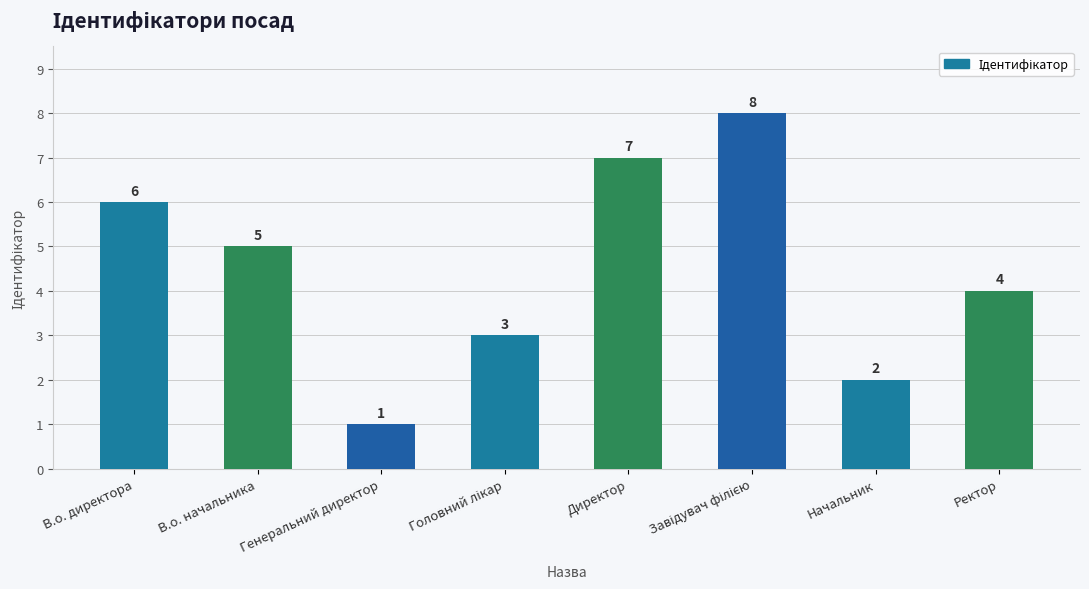

Where is the data nearest to the value 4?

Ректор